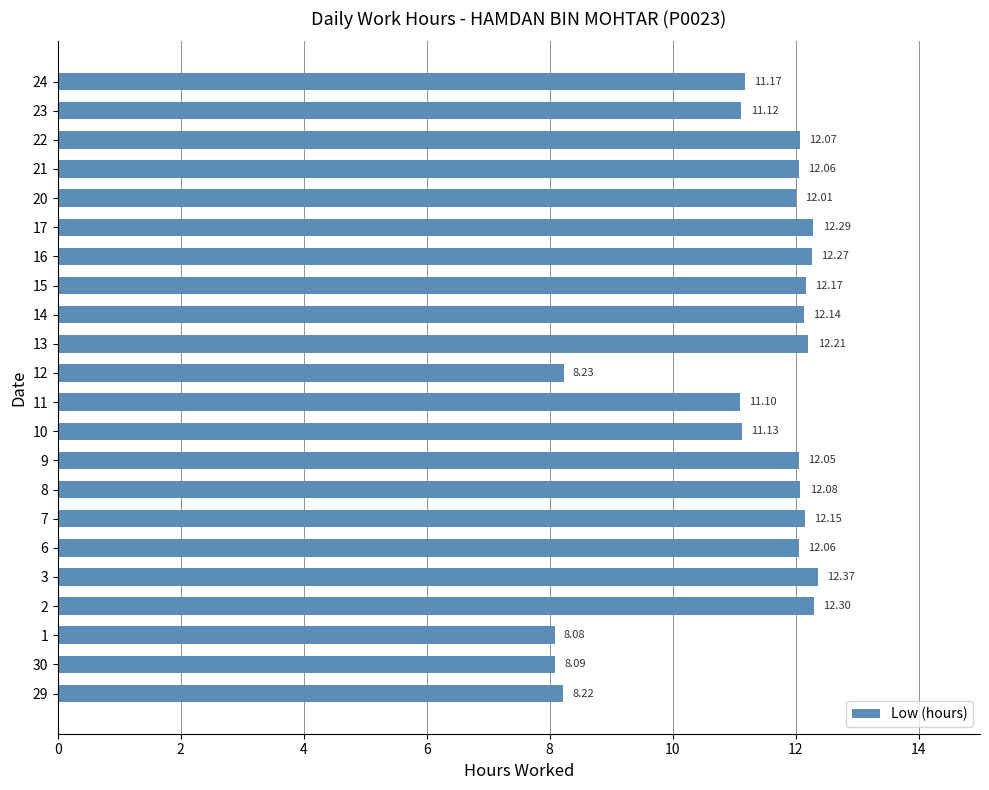

Which category has the lowest value across all series?

1